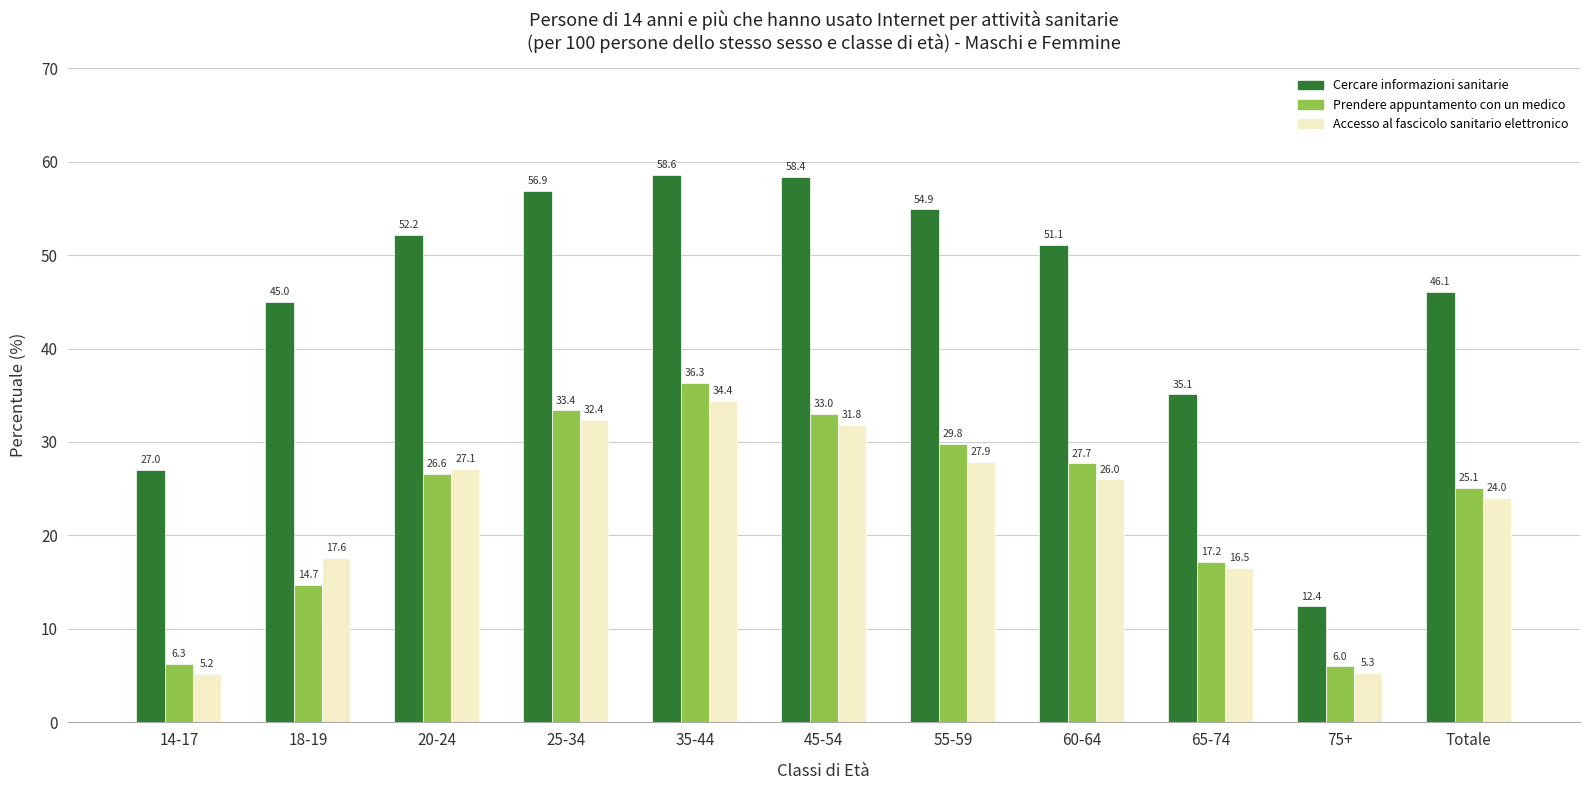

Are the bars grouped side by side (vs. stacked)?

Yes